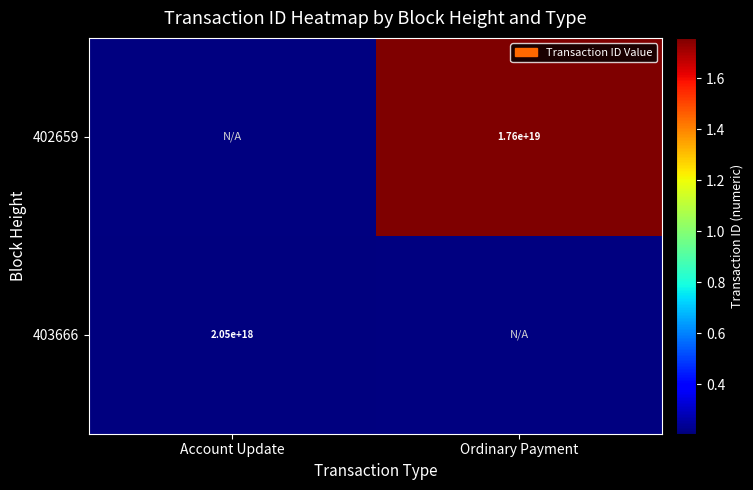

Is it true that 402659 equals 17600000000000000000 at Ordinary Payment?

True